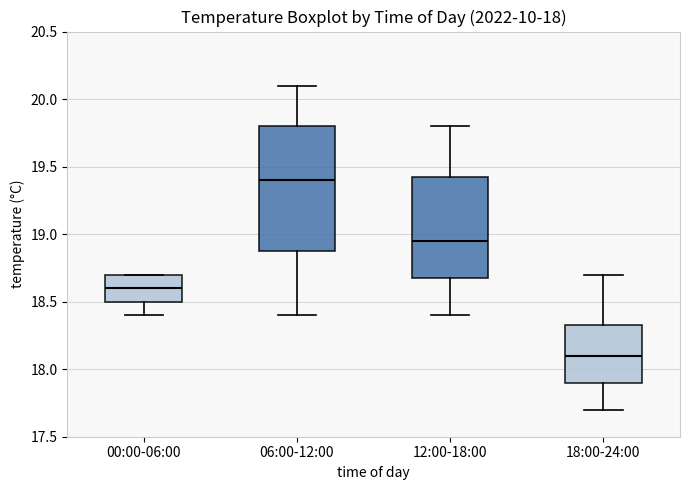

Reading left to right, transcribe this box plot: for each box, give where its median line is, the range the box spans, and where its two whiskers end, as read against the y-axis. The values are not printed on the chart, so give them approximately, as read against the axis.

00:00-06:00: median 18.60, box 18.50 to 18.70, whiskers 18.40 to 18.70
06:00-12:00: median 19.40, box 18.90 to 19.80, whiskers 18.40 to 20.10
12:00-18:00: median 18.95, box 18.70 to 19.45, whiskers 18.40 to 19.80
18:00-24:00: median 18.10, box 17.90 to 18.35, whiskers 17.70 to 18.70